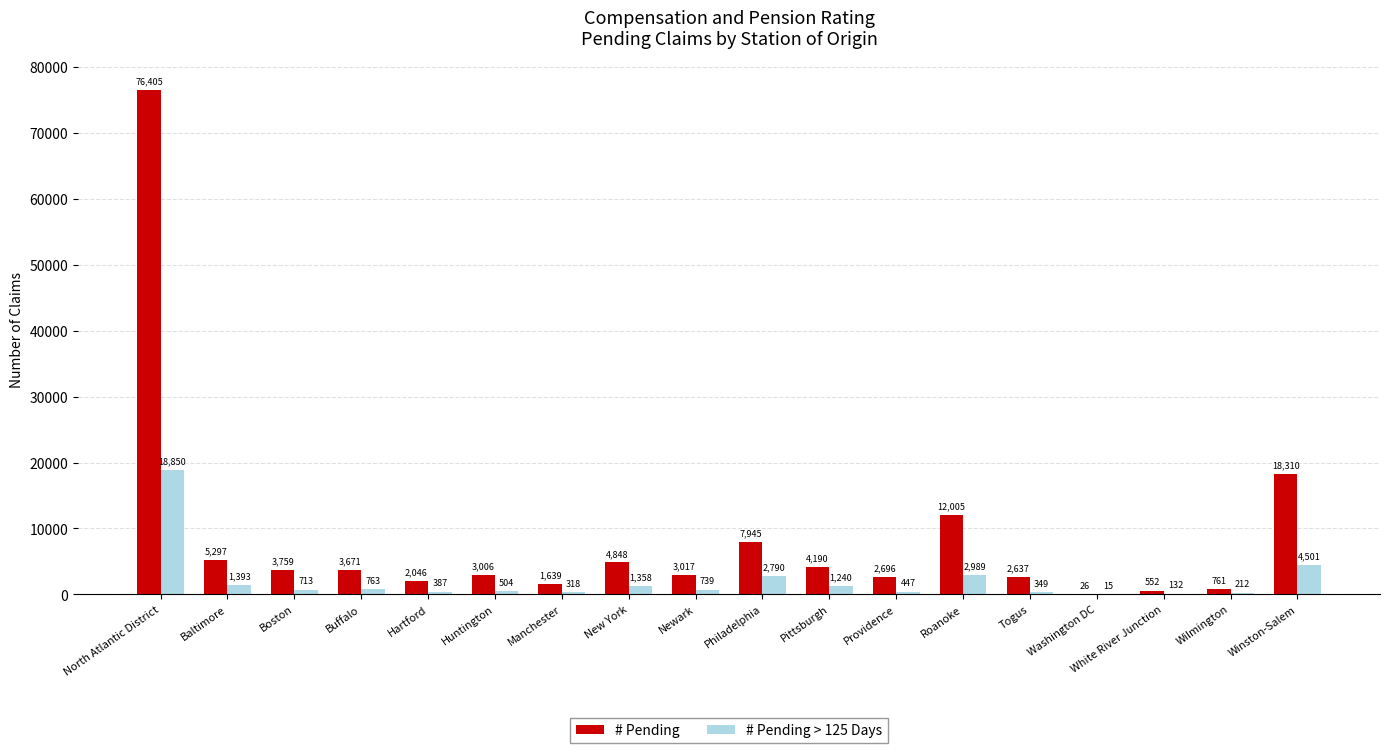

Which series changed the most between Baltimore and New York?

# Pending